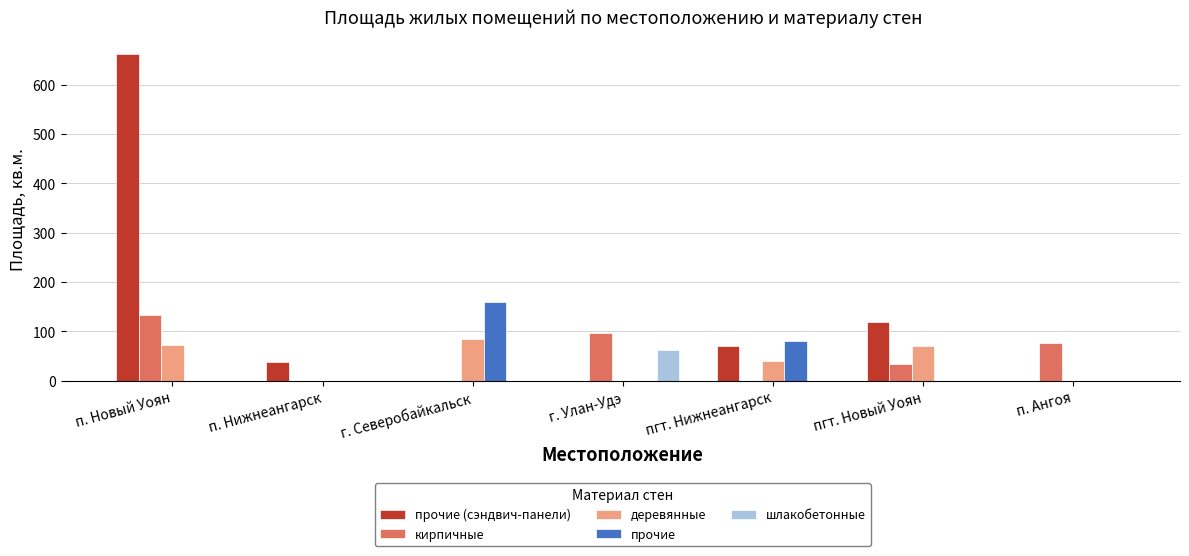

Is it true that шлакобетонные equals 96.4 at г. Улан-Удэ?

False